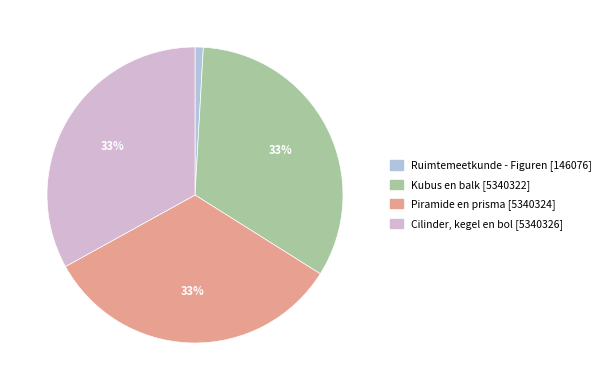

To the nearest percent, what is the average slice percentage?

25%